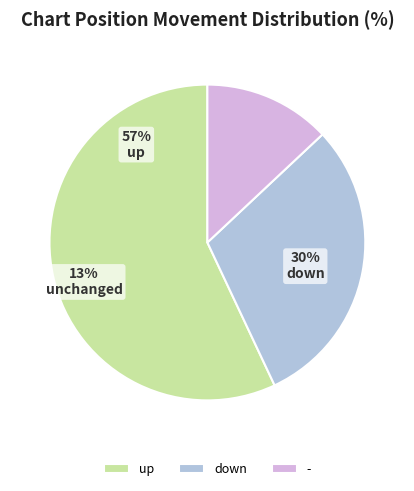

To the nearest percent, what is the difference between the largest and smallest slice percentages?

44%